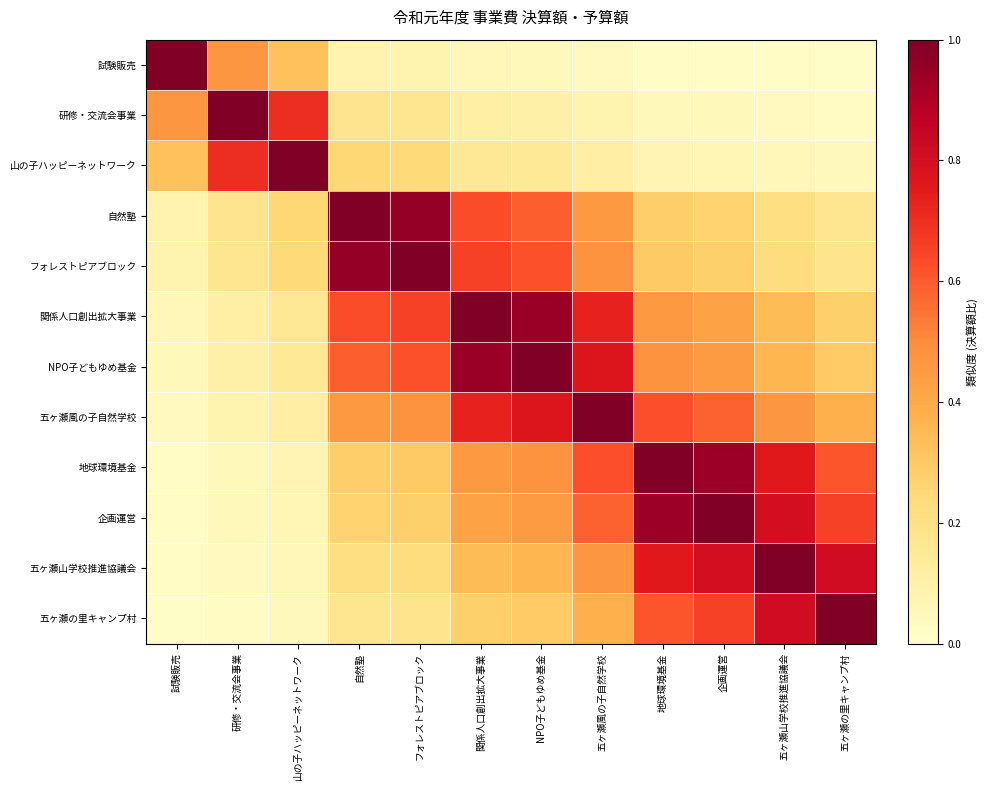

Which series changed the most between NPO子どもゆめ基金 and 地球環境基金?

NPO子どもゆめ基金